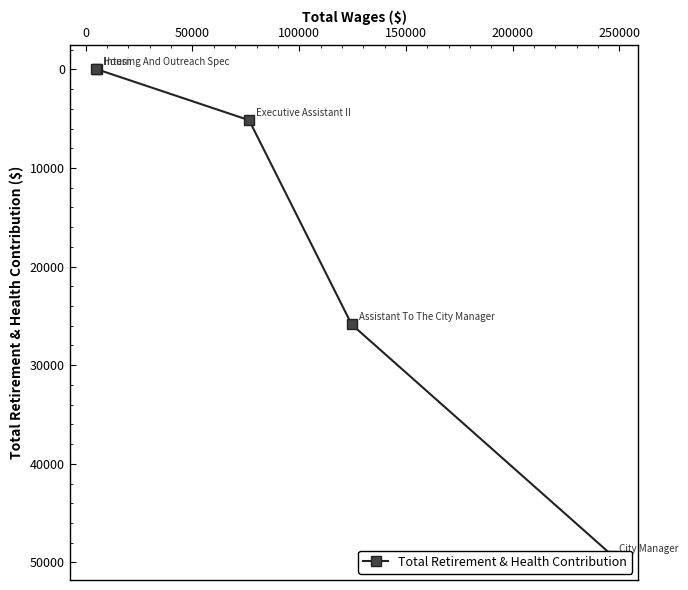

True or false: the data has more than 2 interior local peaks.

False